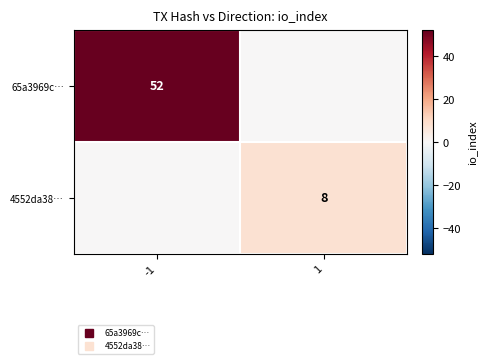

Is the value of 65a3969c… at 1 greater than the value of 4552da38… at 1?

No